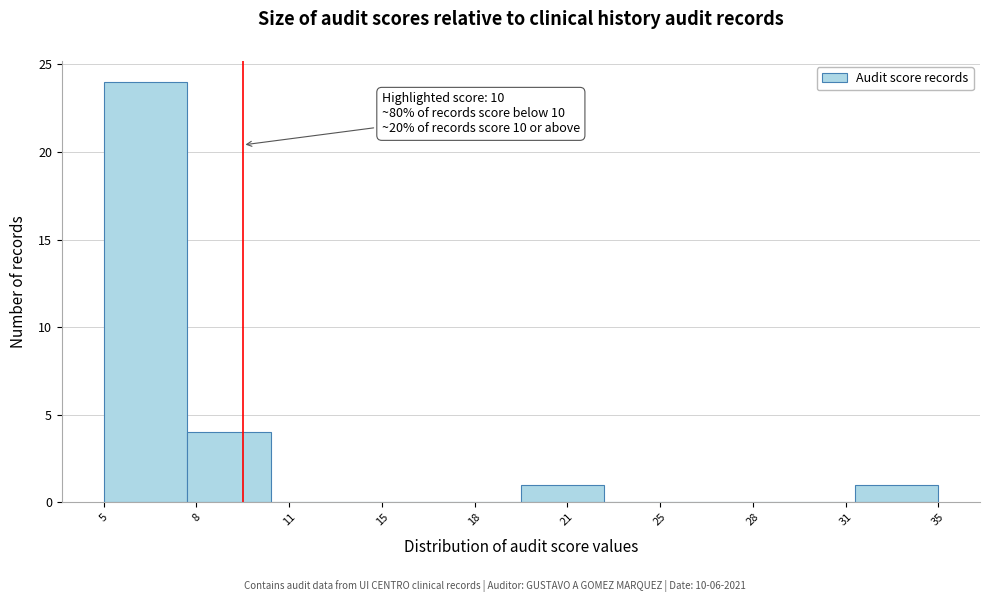

Reading left to right, transcribe all the data shown in this chart.

5=24	8=4	11=0	15=0	18=0	21=1	25=0	28=0	31=0	35=1